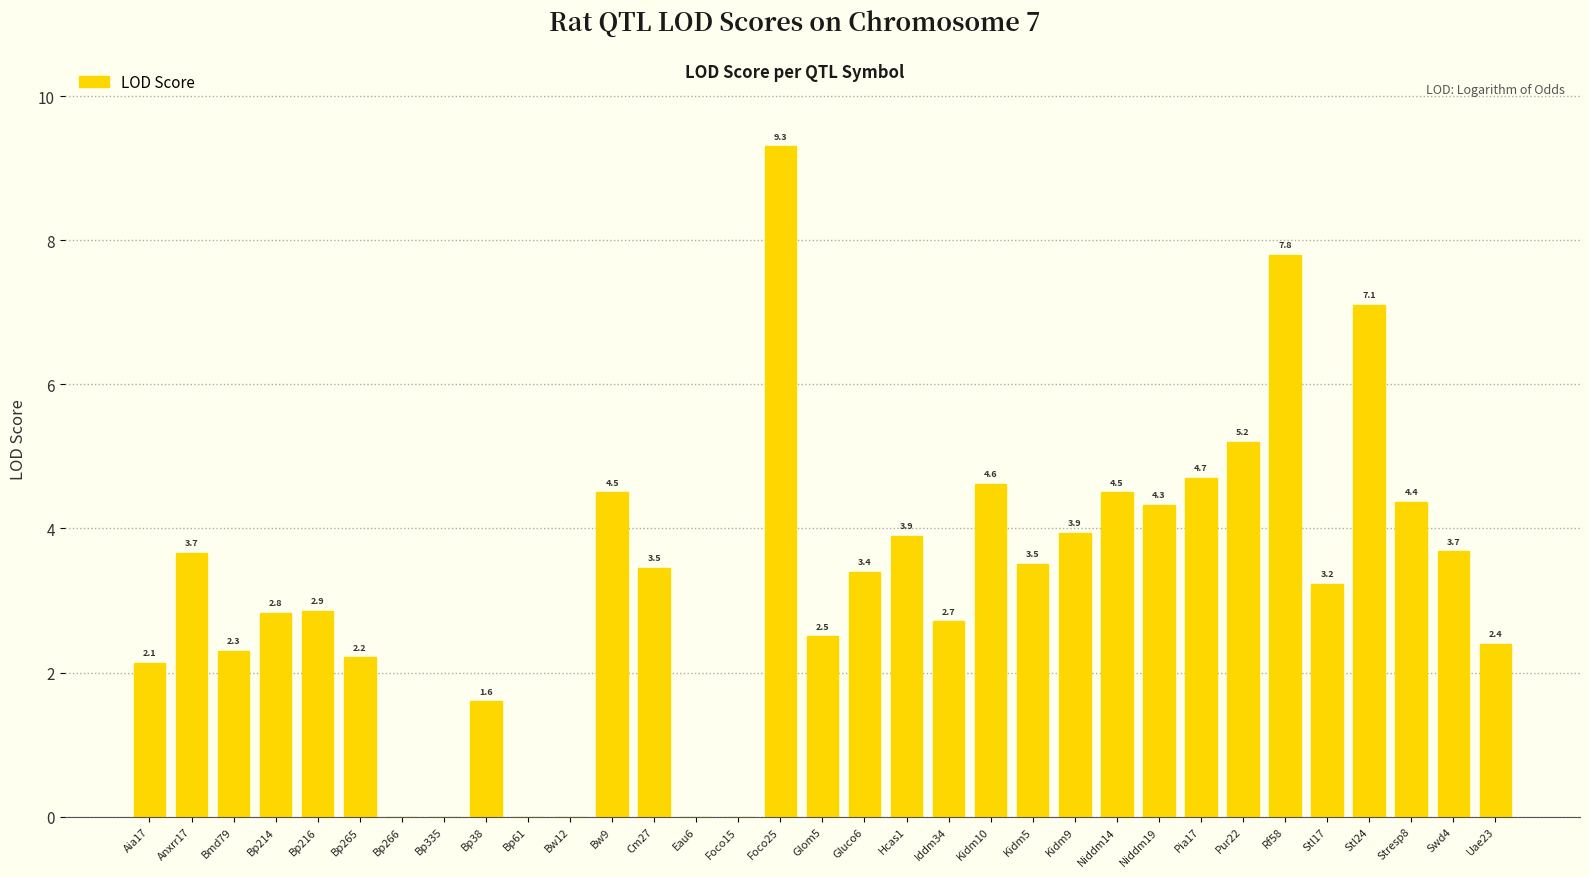

What is the sum of the values at Swd4 and Stl24?

10.8